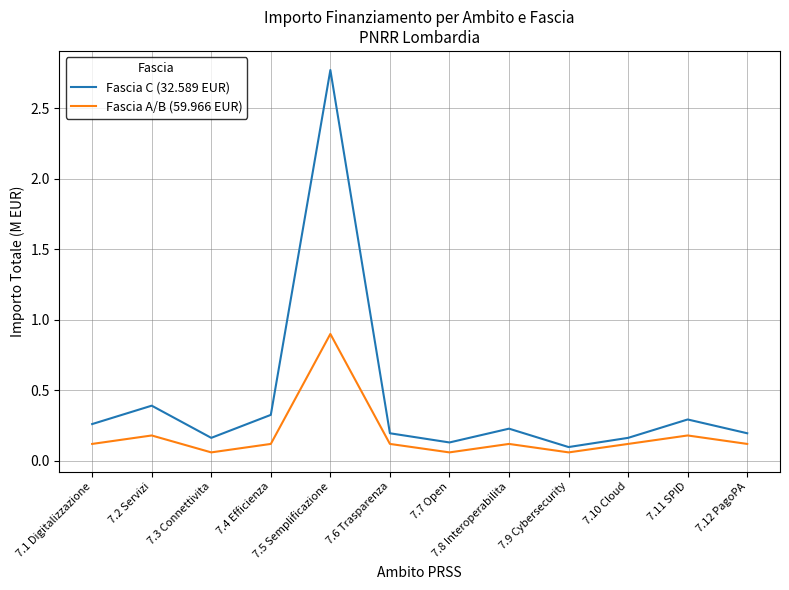

How many interior local peaks does the Fascia A/B (59.966 EUR) series have?

4